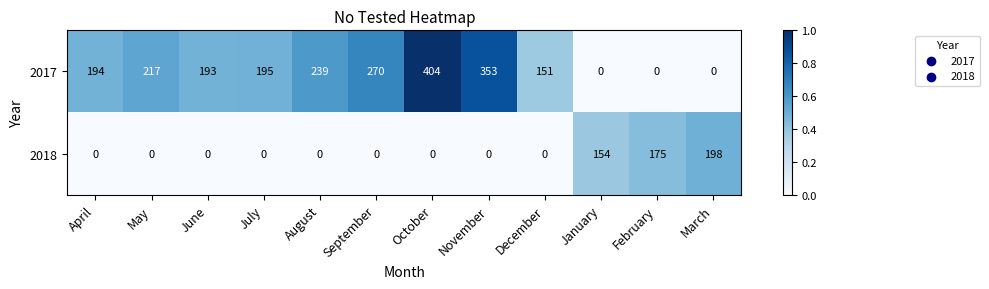

Which category has the highest value across all series?

October